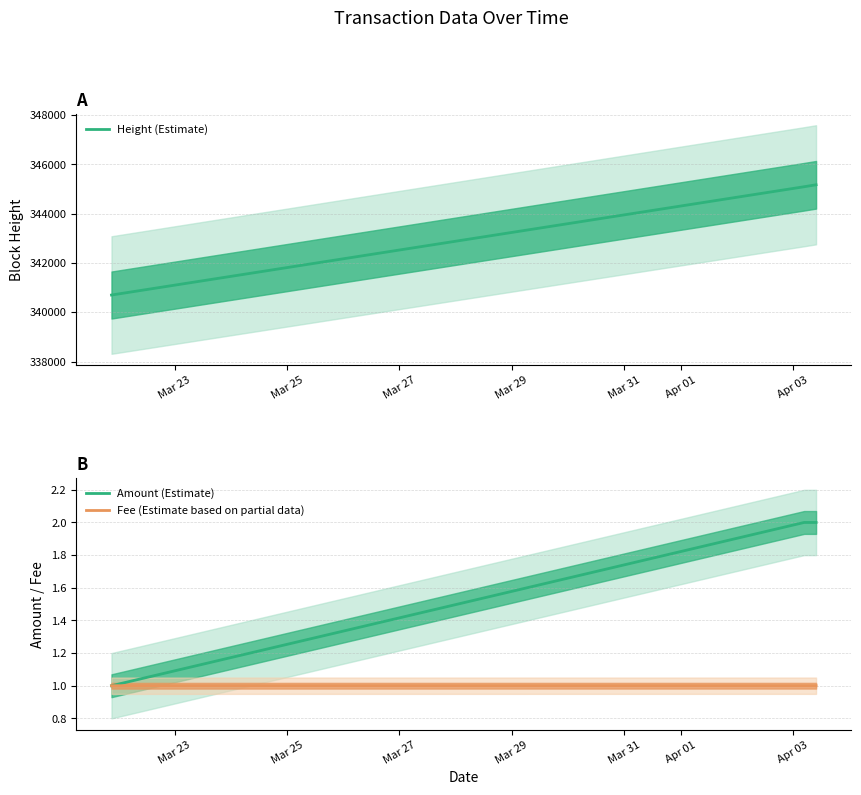

What is the value of the Height (Estimate) point at the 1st from the left?

340699.0